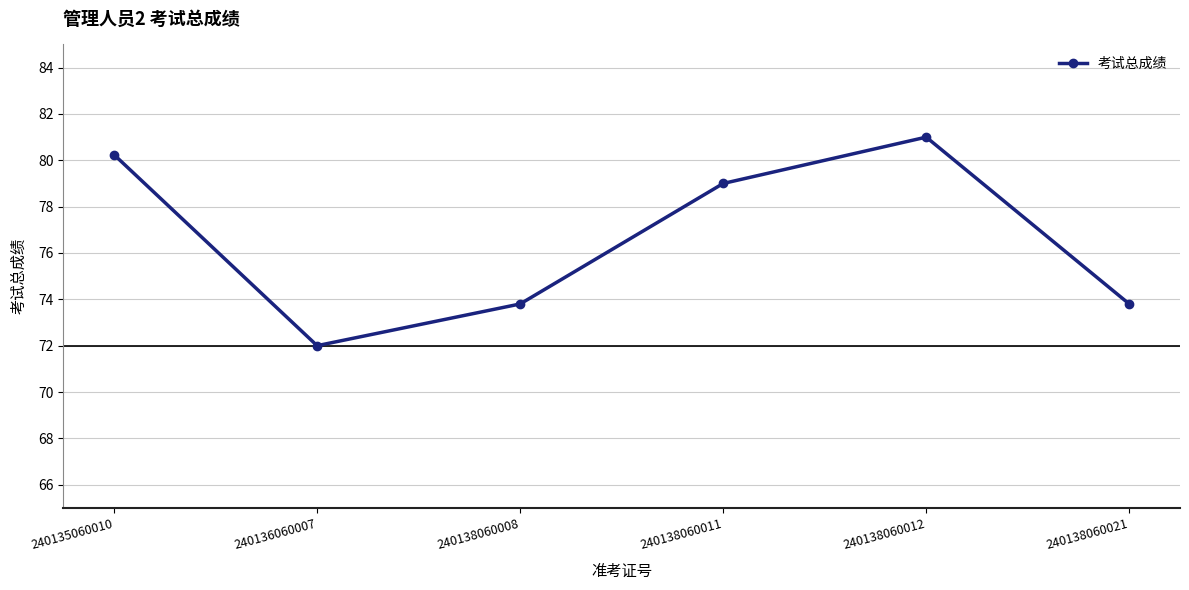

What value does the data have at 240136060007?

72.0